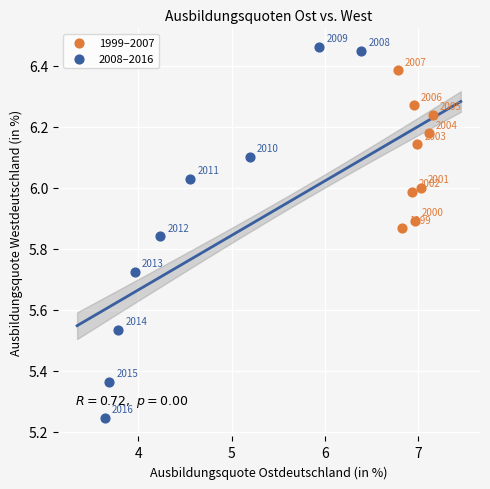

Which series reaches the minimum Y coordinate?

2008–2016